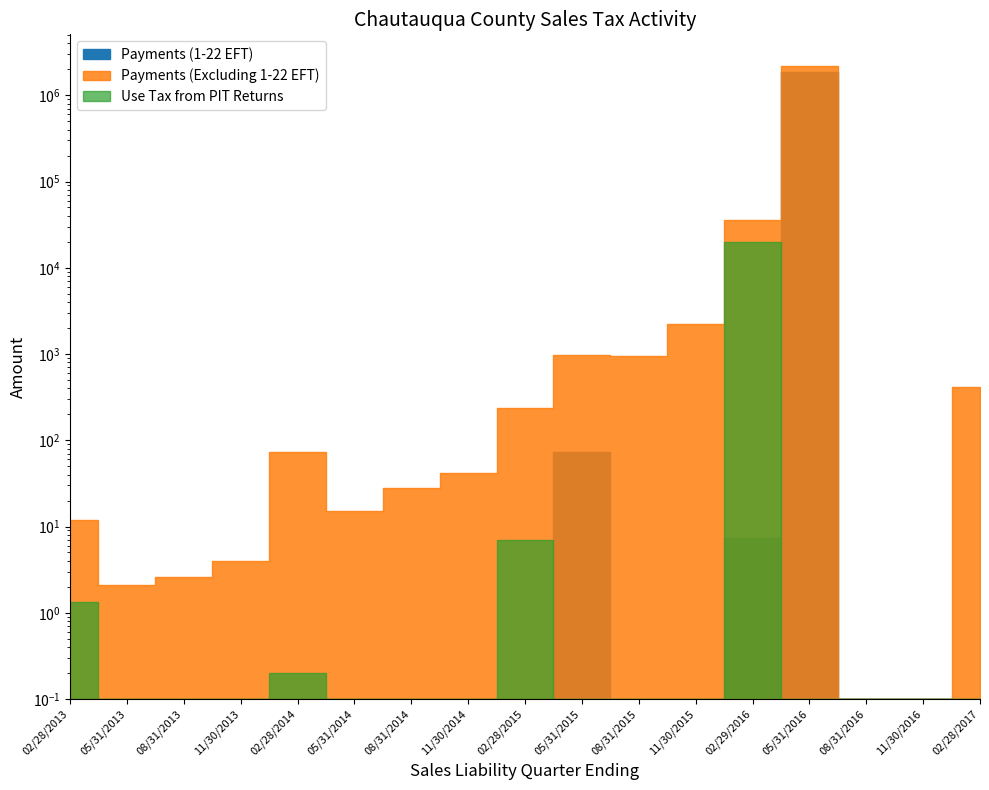

What is the maximum value for Payments (1-22 EFT)?

1862135.9